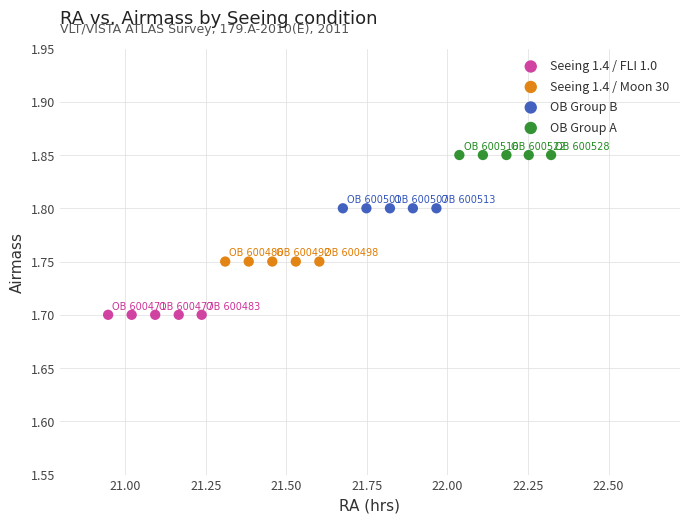

Which series reaches the minimum Y coordinate?

Seeing 1.4 / FLI 1.0